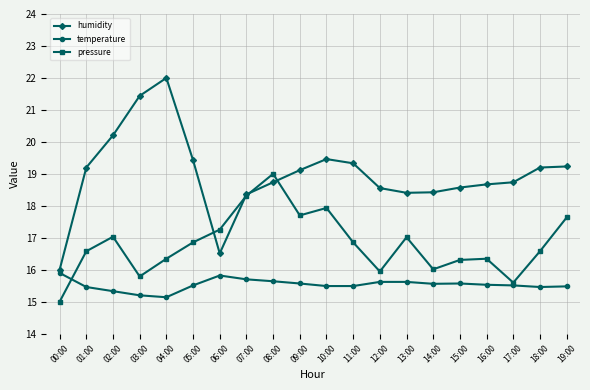

What is the label of the 10th point from the right?

10:00